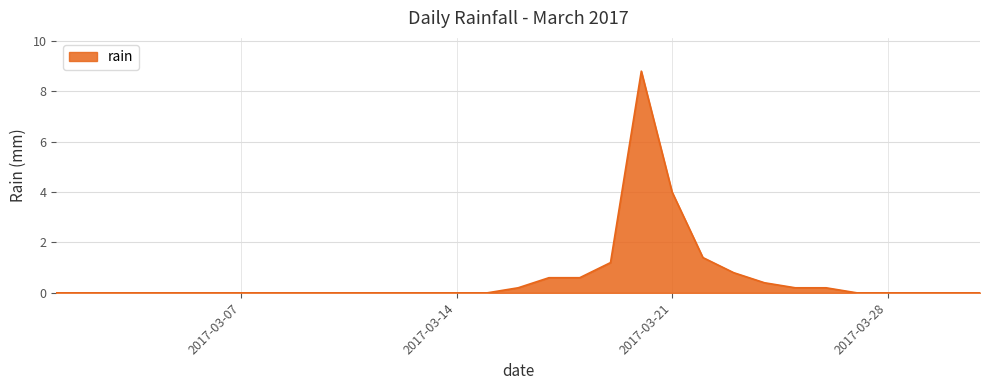

Reading left to right, extract all data points from this chart.

0.0	0.0	0.0	0.0	0.0	0.0	0.0	0.0	0.0	0.0	0.0	0.0	0.0	0.0	0.0	0.2	0.6	0.6	1.2	8.8	4.0	1.4	0.8	0.4	0.2	0.2	0.0	0.0	0.0	0.0	0.0